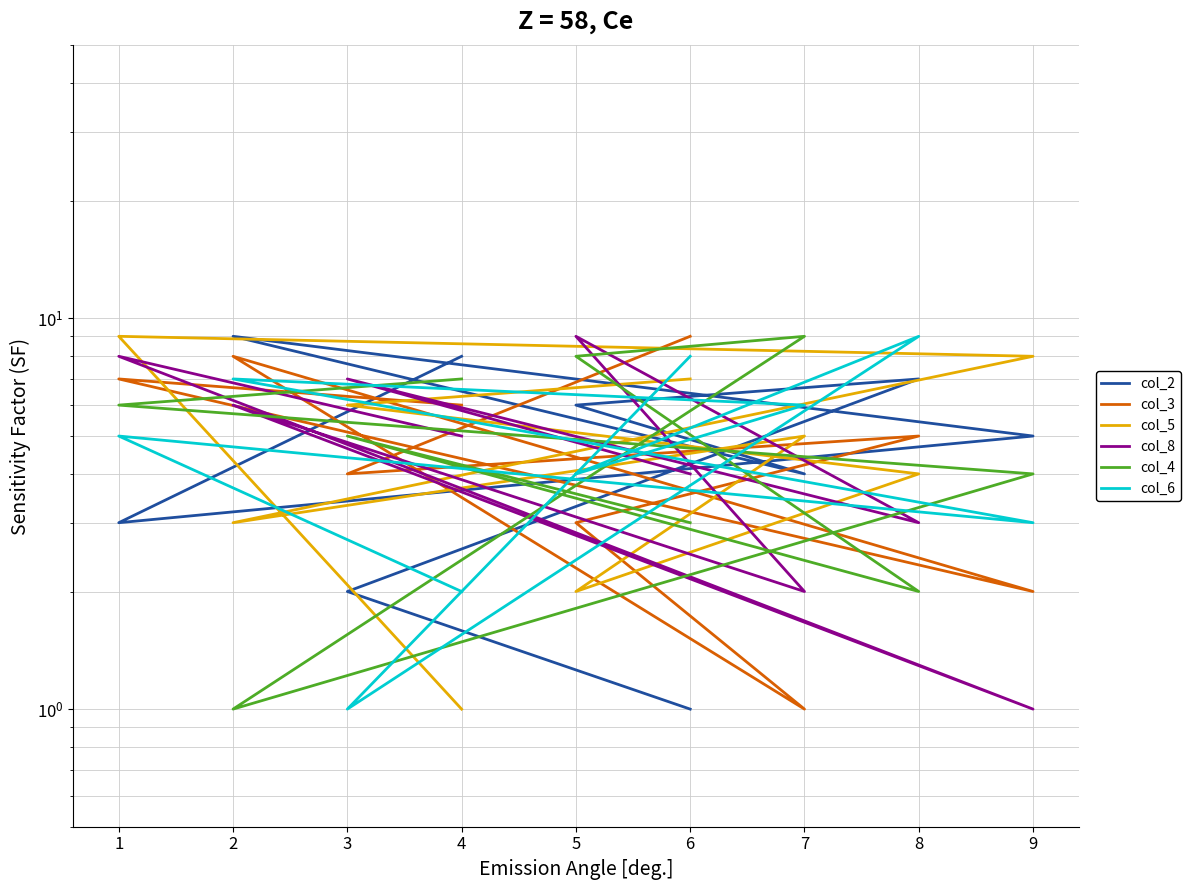

How many lines are shown in the chart?

6